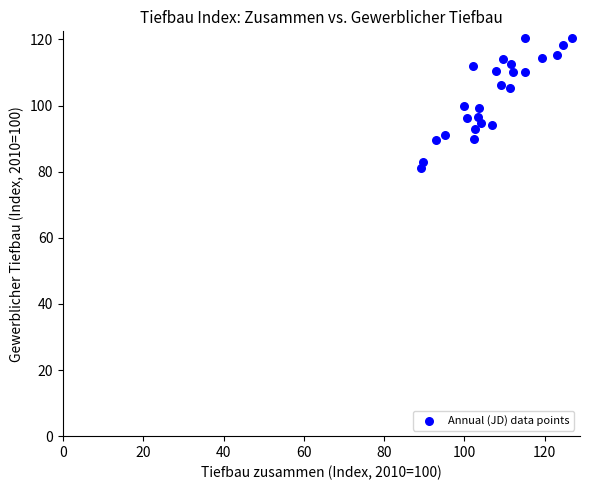

What is the range of Y values (max minus min)?

39.3